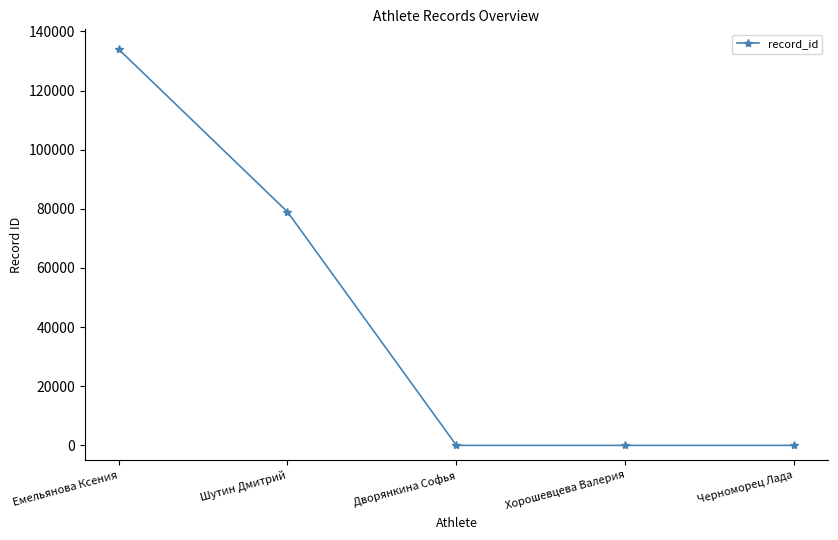

True or false: the data shows 78971 at Шутин Дмитрий.

True